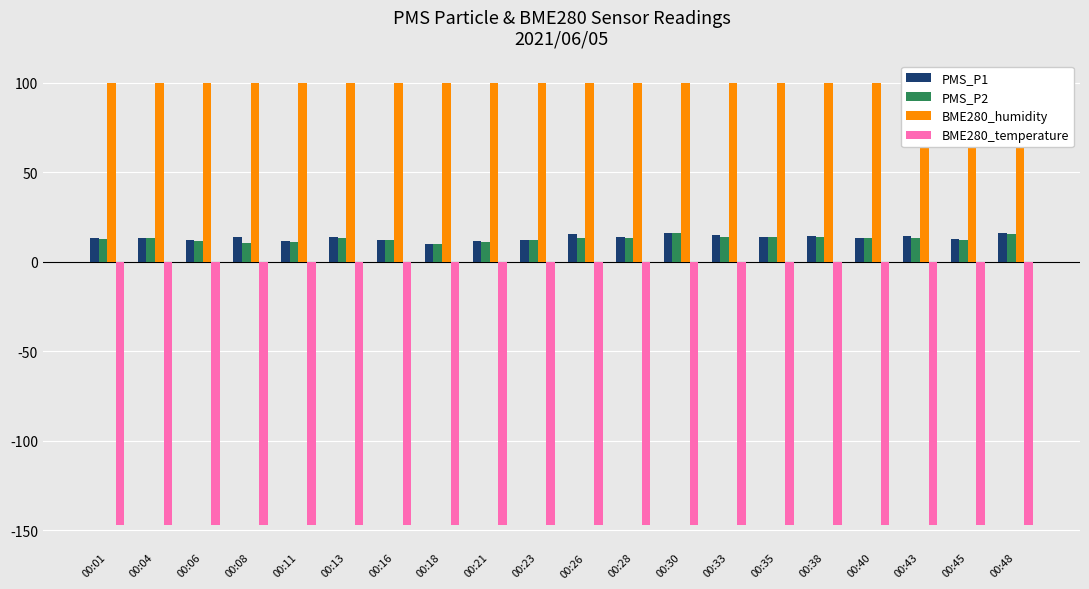

Reading left to right, transcribe all the data shown in this chart.

PMS_P1: 00:01=13.0	00:04=13.0	00:06=12.0	00:08=13.7	00:11=11.8	00:13=14.0	00:16=12.0	00:18=10.0	00:21=11.3	00:23=12.2	00:26=15.5	00:28=13.8	00:30=16.0	00:33=15.0	00:35=14.0	00:38=14.3	00:40=13.0	00:43=14.2	00:45=12.5	00:48=15.8
PMS_P2: 00:01=12.7	00:04=13.0	00:06=11.8	00:08=10.7	00:11=11.0	00:13=13.0	00:16=12.0	00:18=10.0	00:21=11.0	00:23=12.0	00:26=13.2	00:28=13.2	00:30=16.0	00:33=14.0	00:35=14.0	00:38=13.7	00:40=13.0	00:43=13.5	00:45=12.0	00:48=15.2
BME280_humidity: 00:01=100.0	00:04=100.0	00:06=100.0	00:08=100.0	00:11=100.0	00:13=100.0	00:16=100.0	00:18=100.0	00:21=100.0	00:23=100.0	00:26=100.0	00:28=100.0	00:30=100.0	00:33=100.0	00:35=100.0	00:38=100.0	00:40=100.0	00:43=100.0	00:45=100.0	00:48=100.0
BME280_temperature: 00:01=-147.2	00:04=-147.2	00:06=-147.2	00:08=-147.2	00:11=-147.2	00:13=-147.2	00:16=-147.2	00:18=-147.2	00:21=-147.2	00:23=-147.2	00:26=-147.2	00:28=-147.2	00:30=-147.2	00:33=-147.2	00:35=-147.2	00:38=-147.2	00:40=-147.2	00:43=-147.2	00:45=-147.2	00:48=-147.2